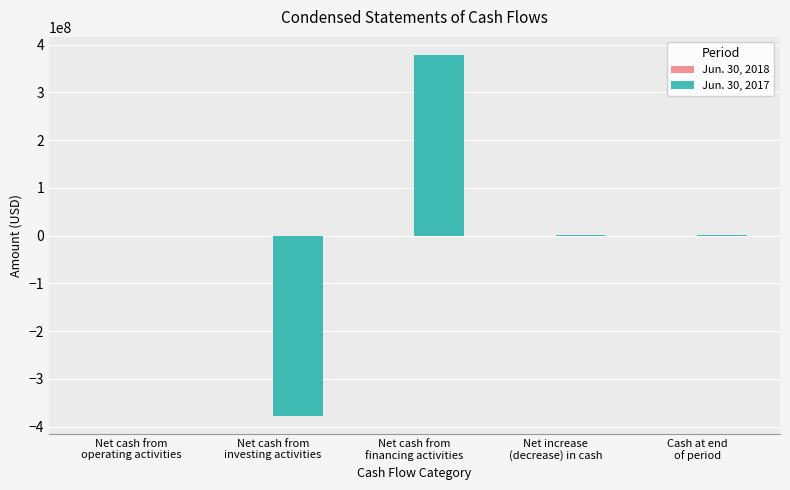

Which series changed the most between Net cash from
financing activities and Net increase
(decrease) in cash?

Jun. 30, 2017